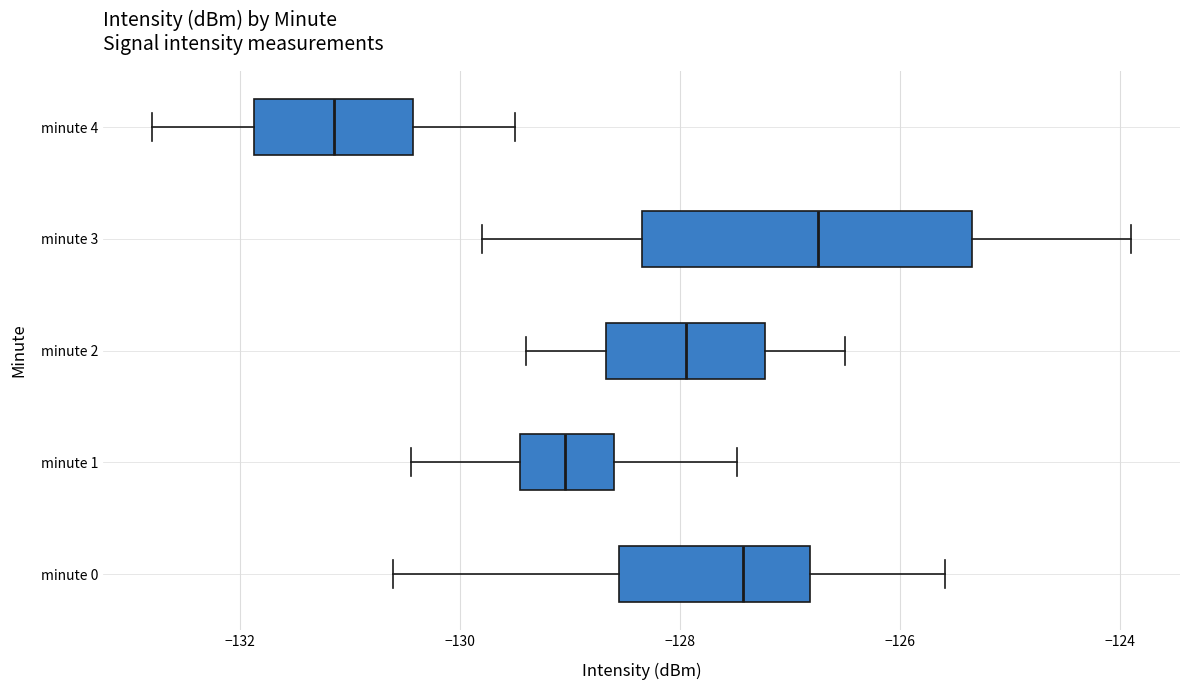

Where does the left whisker of the box for minute 2 end on the x-axis? The values are not printed on the chart, so give them approximately, as read against the axis.

-129.4